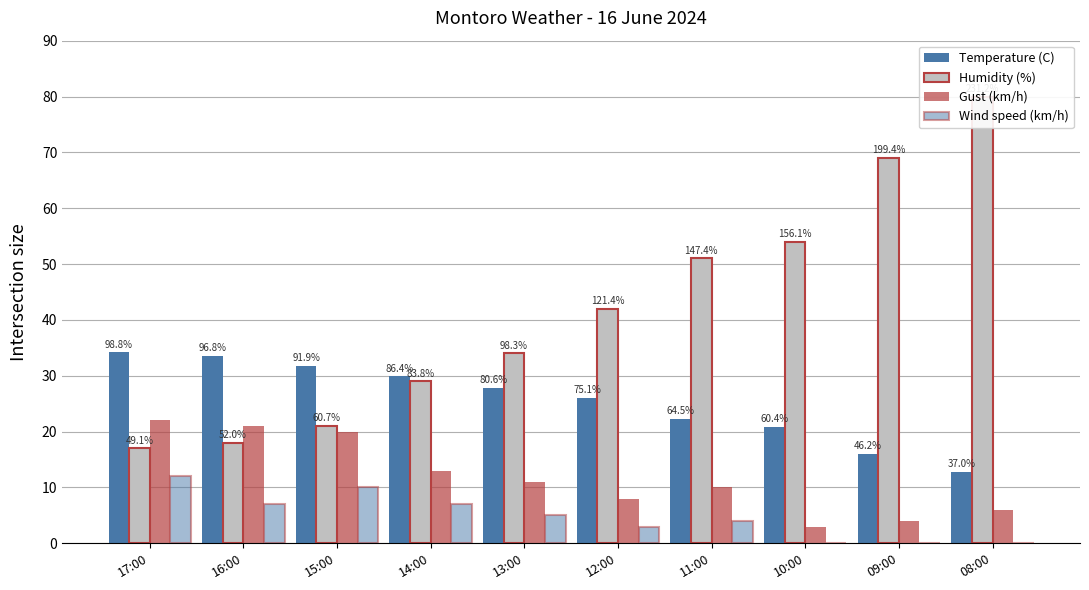

How many data points in Temperature (C) are above 27?

5